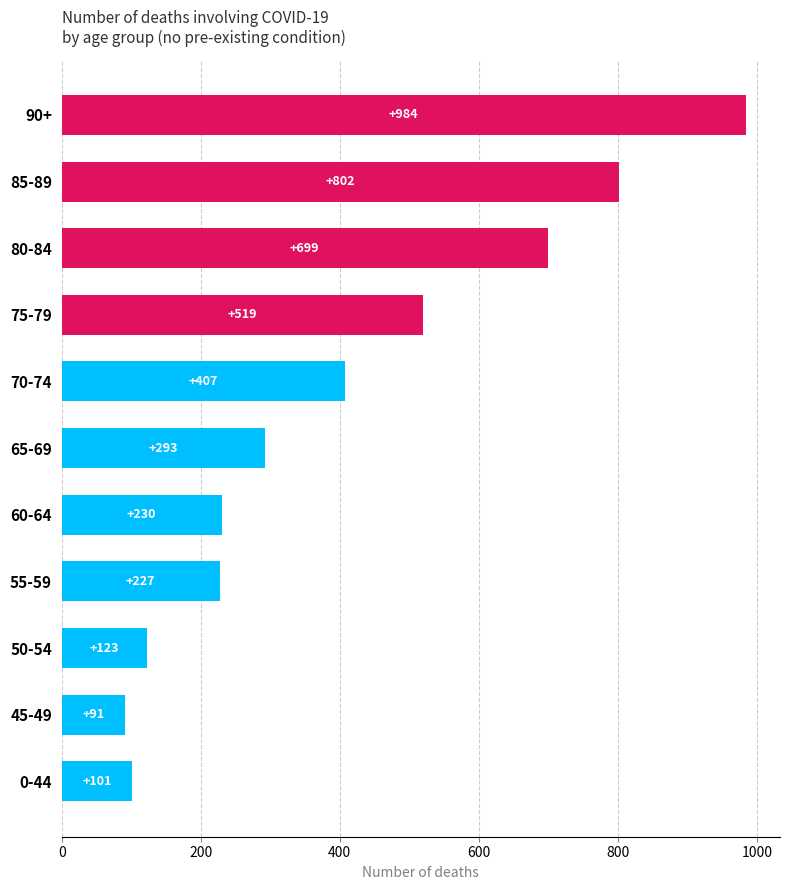

Reading top to bottom, what are all the values shown in this chart?

984	802	699	519	407	293	230	227	123	91	101